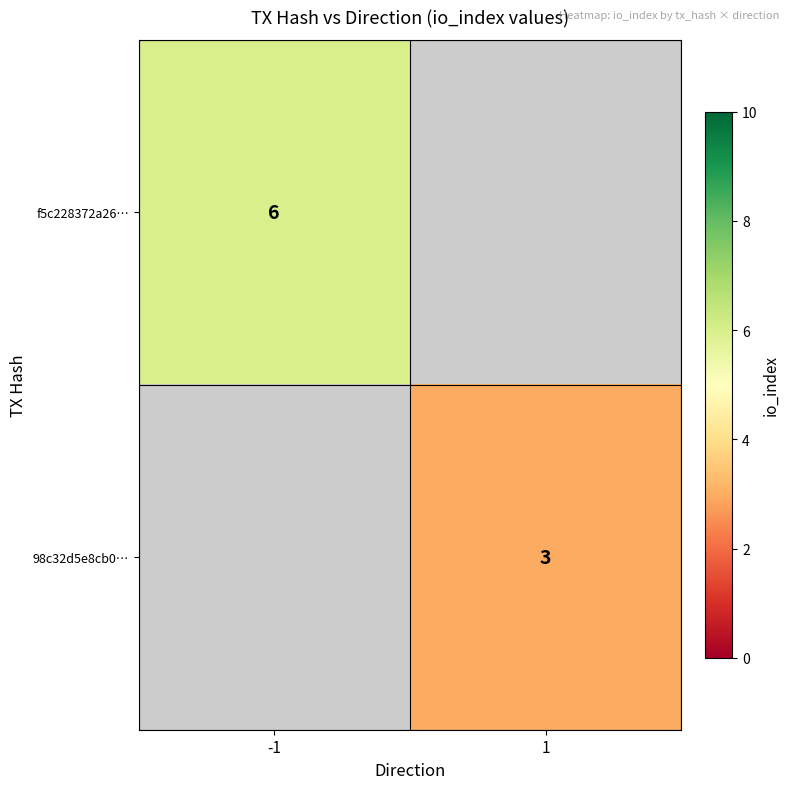

The 98c32d5e8cb0… series shows 3 at 1. True or false?

True